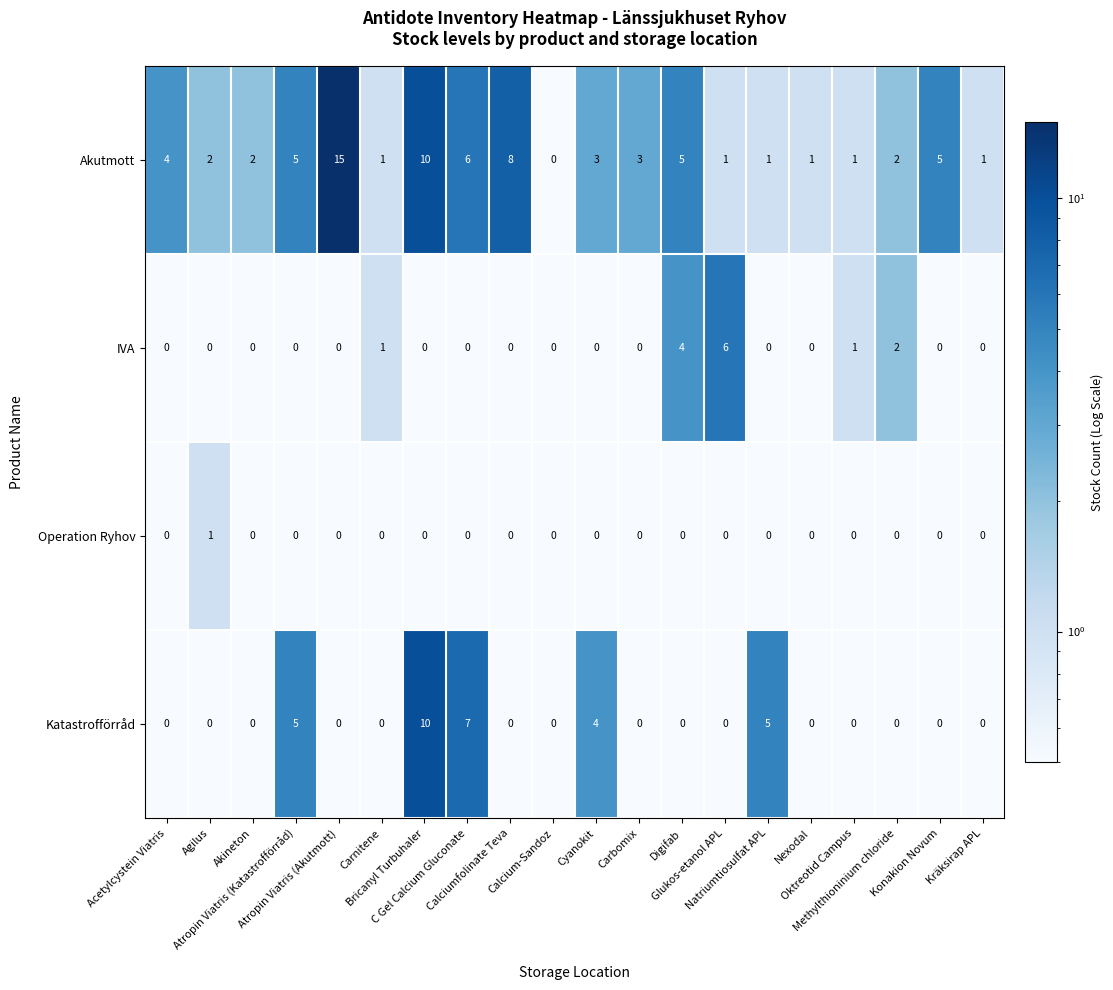

Which series has the widest spread of values?

Akutmott